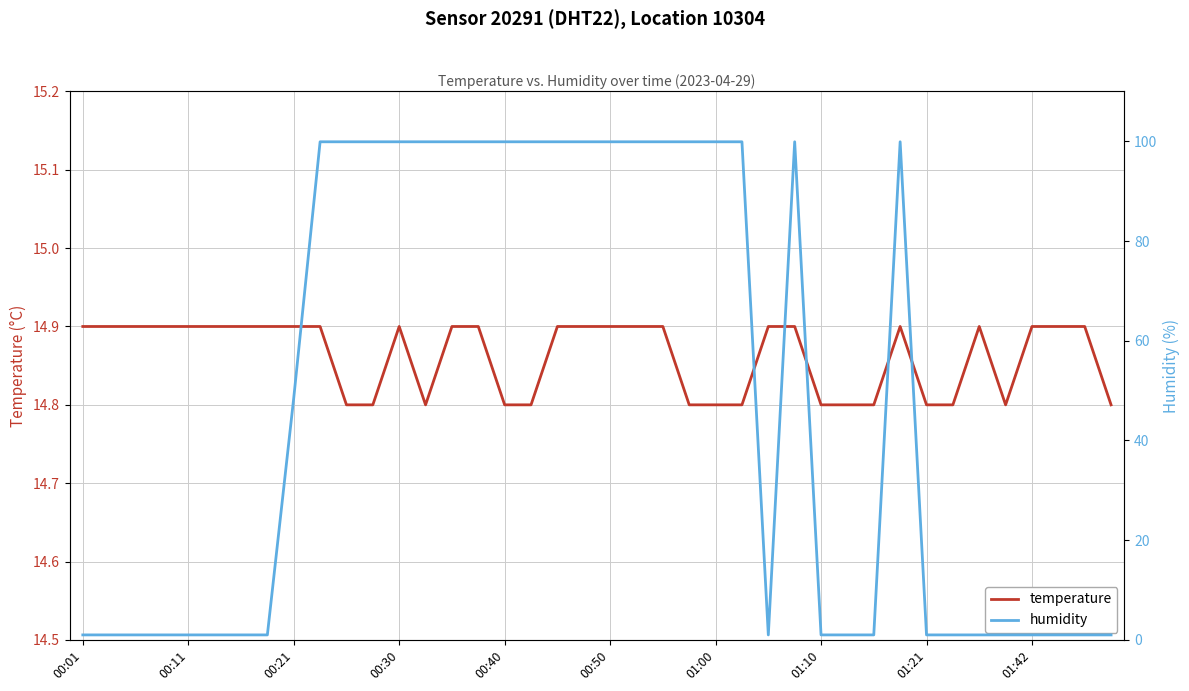

Which series ends up on top after the final intersection of humidity and temperature?

temperature